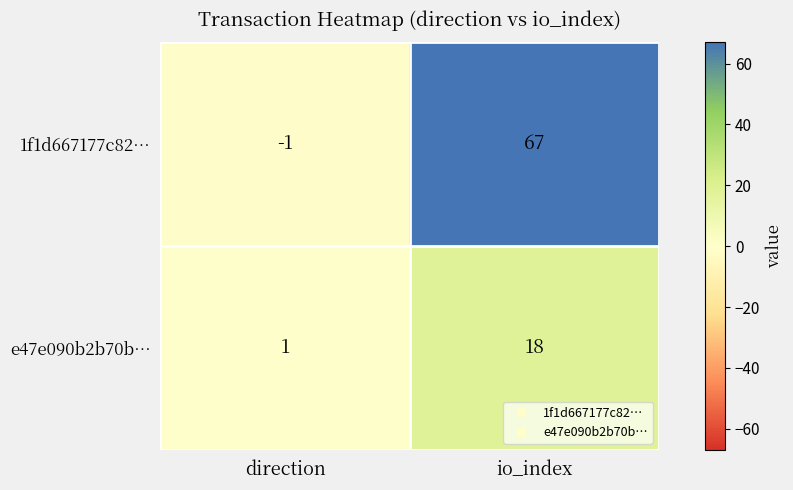

The value of e47e090b2b70b… at io_index is 18. True or false?

True